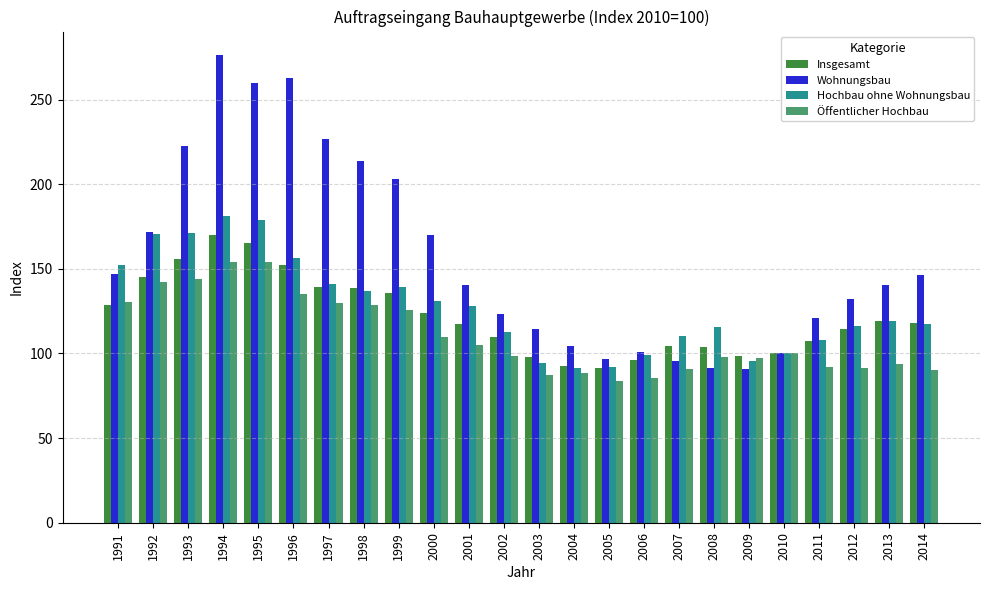

Which series has the largest range (max minus min)?

Wohnungsbau